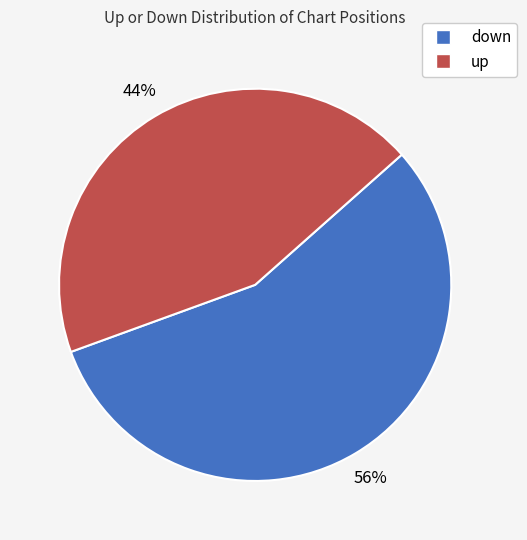

To the nearest percent, what portion does down represent?

56%